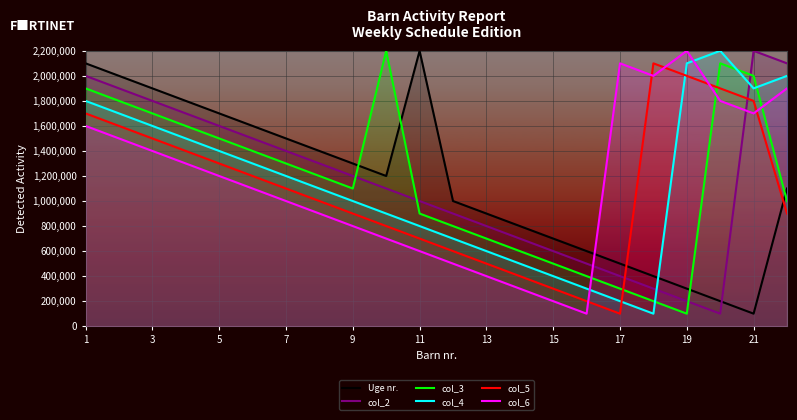

Reading left to right, list all the values displayed in this chart.

Uge nr.: 2100000	2000000	1900000	1800000	1700000	1600000	1500000	1400000	1300000	1200000	2200000	1000000	900000	800000	700000	600000	500000	400000	300000	200000	100000	1100000
col_2: 2000000	1900000	1800000	1700000	1600000	1500000	1400000	1300000	1200000	1100000	1000000	900000	800000	700000	600000	500000	400000	300000	200000	100000	2200000	2100000
col_3: 1900000	1800000	1700000	1600000	1500000	1400000	1300000	1200000	1100000	2200000	900000	800000	700000	600000	500000	400000	300000	200000	100000	2100000	2000000	1000000
col_4: 1800000	1700000	1600000	1500000	1400000	1300000	1200000	1100000	1000000	900000	800000	700000	600000	500000	400000	300000	200000	100000	2100000	2200000	1900000	2000000
col_5: 1700000	1600000	1500000	1400000	1300000	1200000	1100000	1000000	900000	800000	700000	600000	500000	400000	300000	200000	100000	2100000	2000000	1900000	1800000	900000
col_6: 1600000	1500000	1400000	1300000	1200000	1100000	1000000	900000	800000	700000	600000	500000	400000	300000	200000	100000	2100000	2000000	2200000	1800000	1700000	1900000